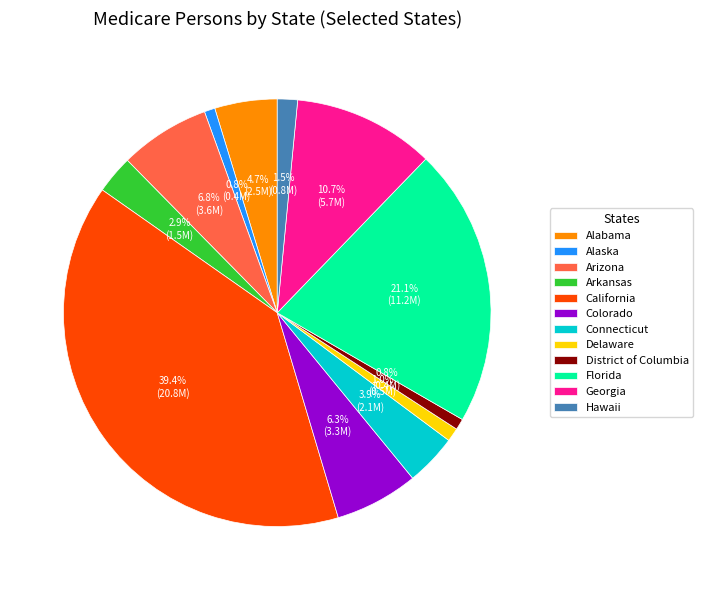

How many segments does this pie chart have?

12